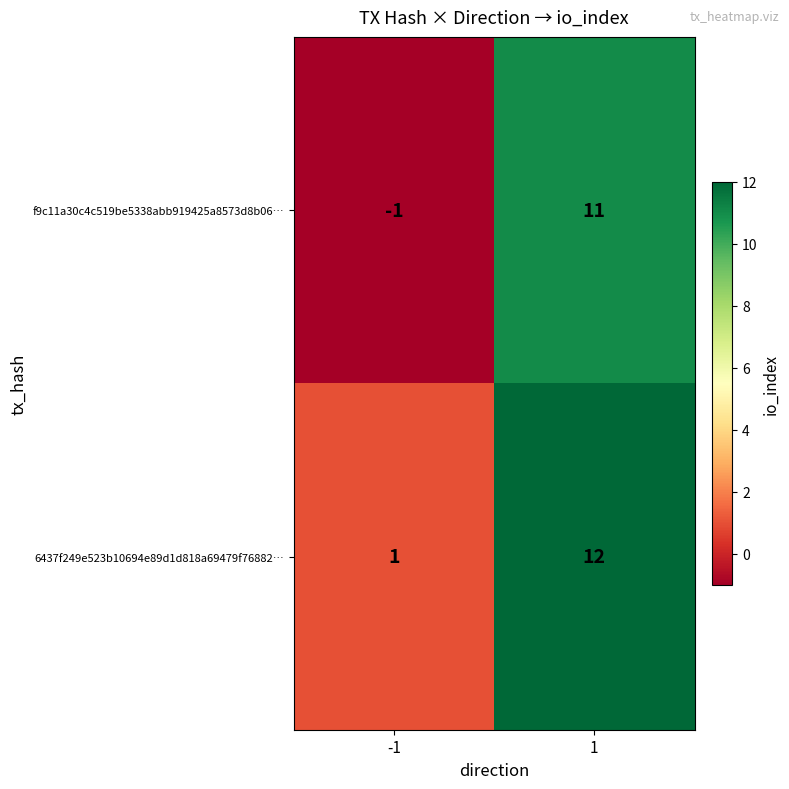

Reading left to right, transcribe all the data shown in this chart.

f9c11a30c4c519be5338abb919425a8573d8b06…: -1=-1	1=11
6437f249e523b10694e89d1d818a69479f76882…: -1=1	1=12